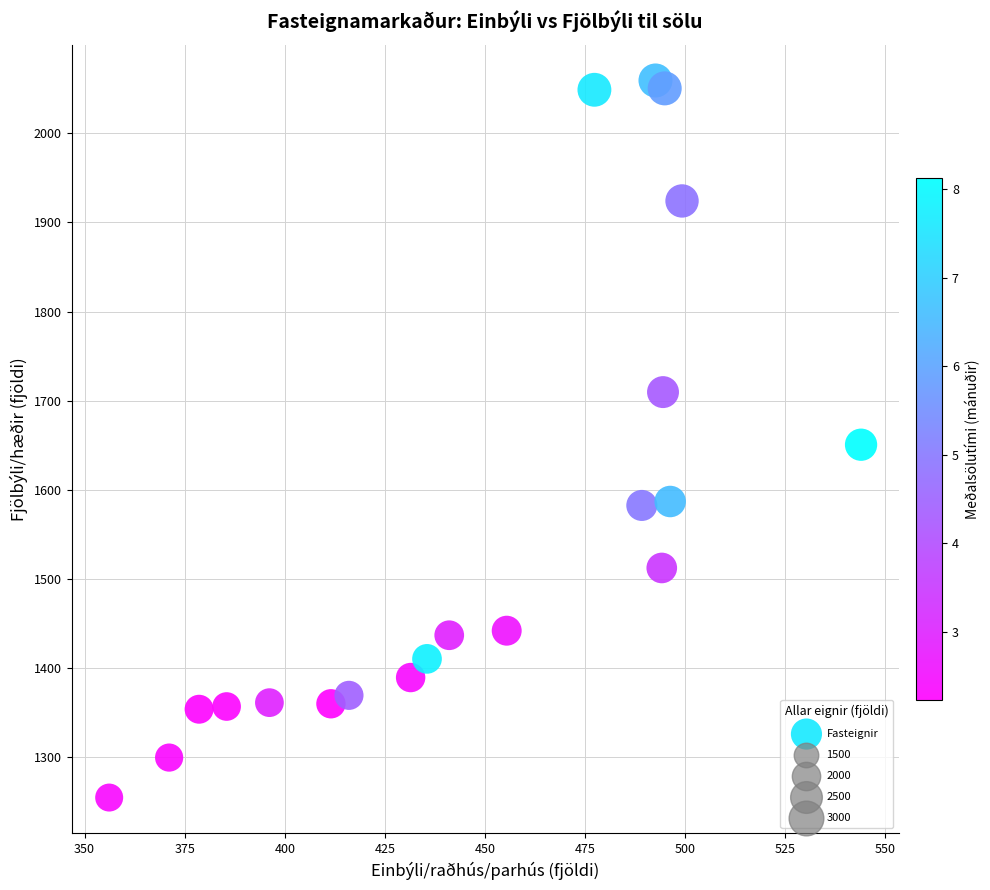

What is the range of Y values (max minus min)?

804.6